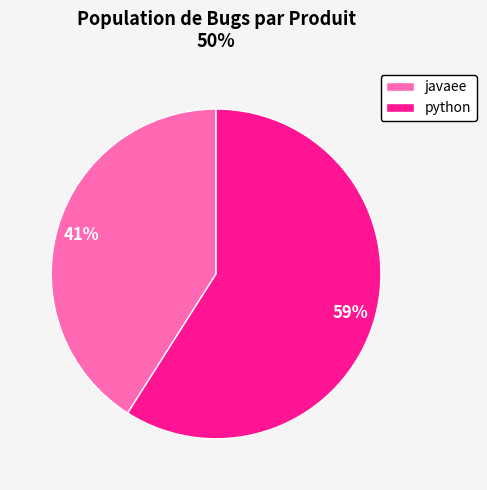

Rank the categories by value from highest to lowest.

python, javaee